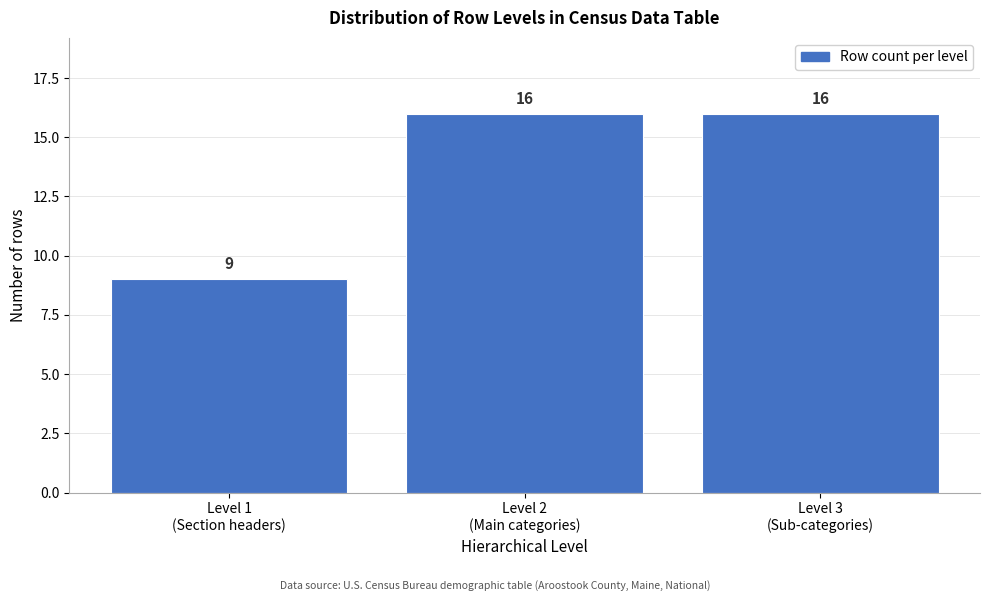

Reading right to left, list all the values displayed in this chart.

16	16	9